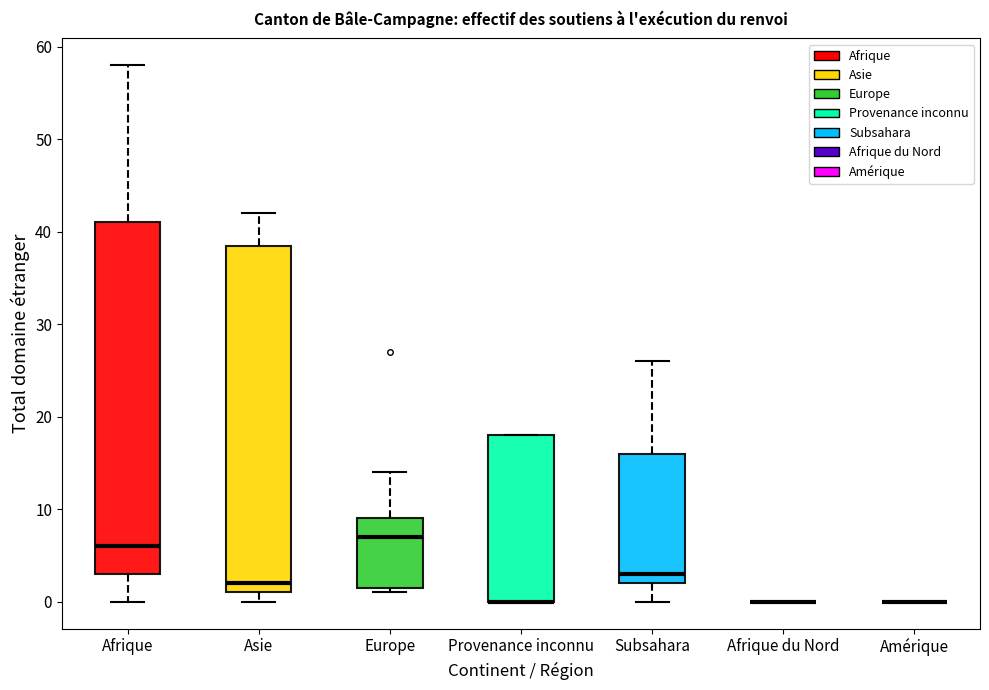

Reading left to right, read every box against the y-axis: the position of its median line, the range the box covers, and the ends of its whiskers. The values are not printed on the chart, so give them approximately, as read against the axis.

Afrique: median 6, box 3 to 41, whiskers 0 to 58
Asie: median 2, box 1 to 39, whiskers 0 to 42
Europe: median 7, box 2 to 9, whiskers 1 to 14
Provenance inconnu: median 0 (drawn on the box's lower edge), box 0 to 18, whiskers 0 to 18
Subsahara: median 3, box 2 to 16, whiskers 0 to 26
Afrique du Nord: box collapsed to a line at 0, whiskers 0 to 0
Amérique: box collapsed to a line at 0, whiskers 0 to 0